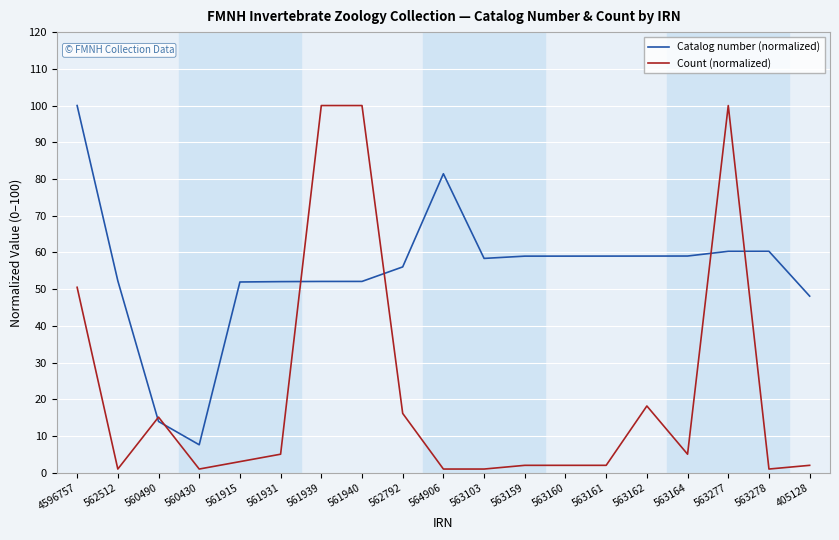

At 562512, list the series in order from largest to smallest.

Catalog number (normalized), Count (normalized)